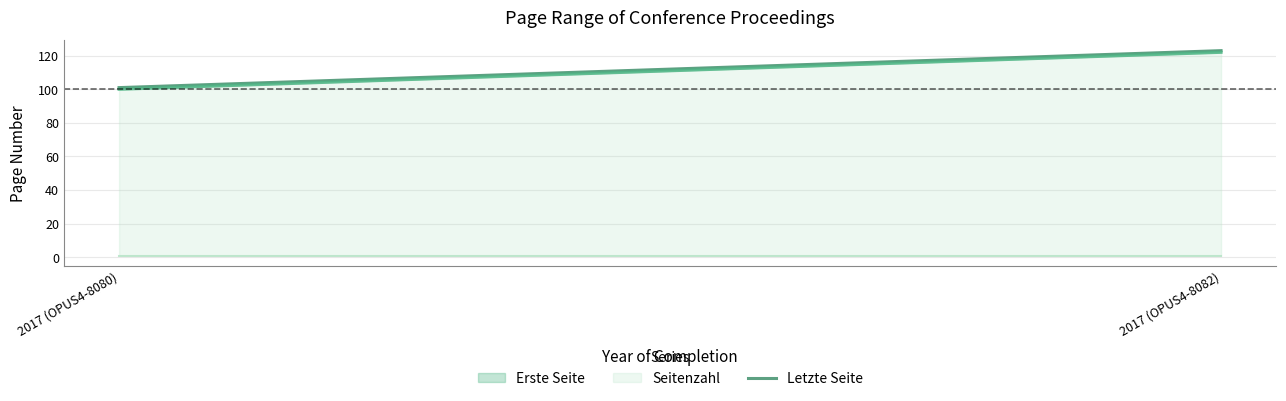

What are all the series names shown in the legend?

Erste Seite, Letzte Seite, Seitenzahl